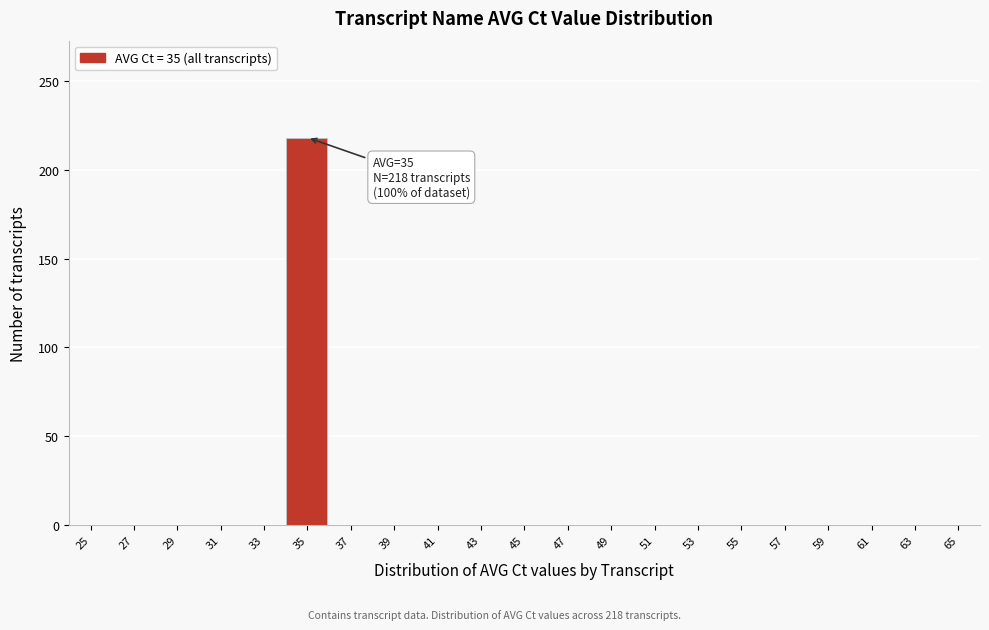

Reading left to right, what are all the values shown in this chart?

25=0	27=0	29=0	31=0	33=0	35=218	37=0	39=0	41=0	43=0	45=0	47=0	49=0	51=0	53=0	55=0	57=0	59=0	61=0	63=0	65=0